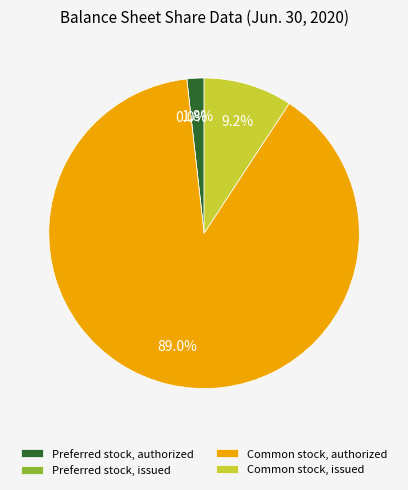

Which has a higher value, Common stock, authorized or Common stock, issued?

Common stock, authorized